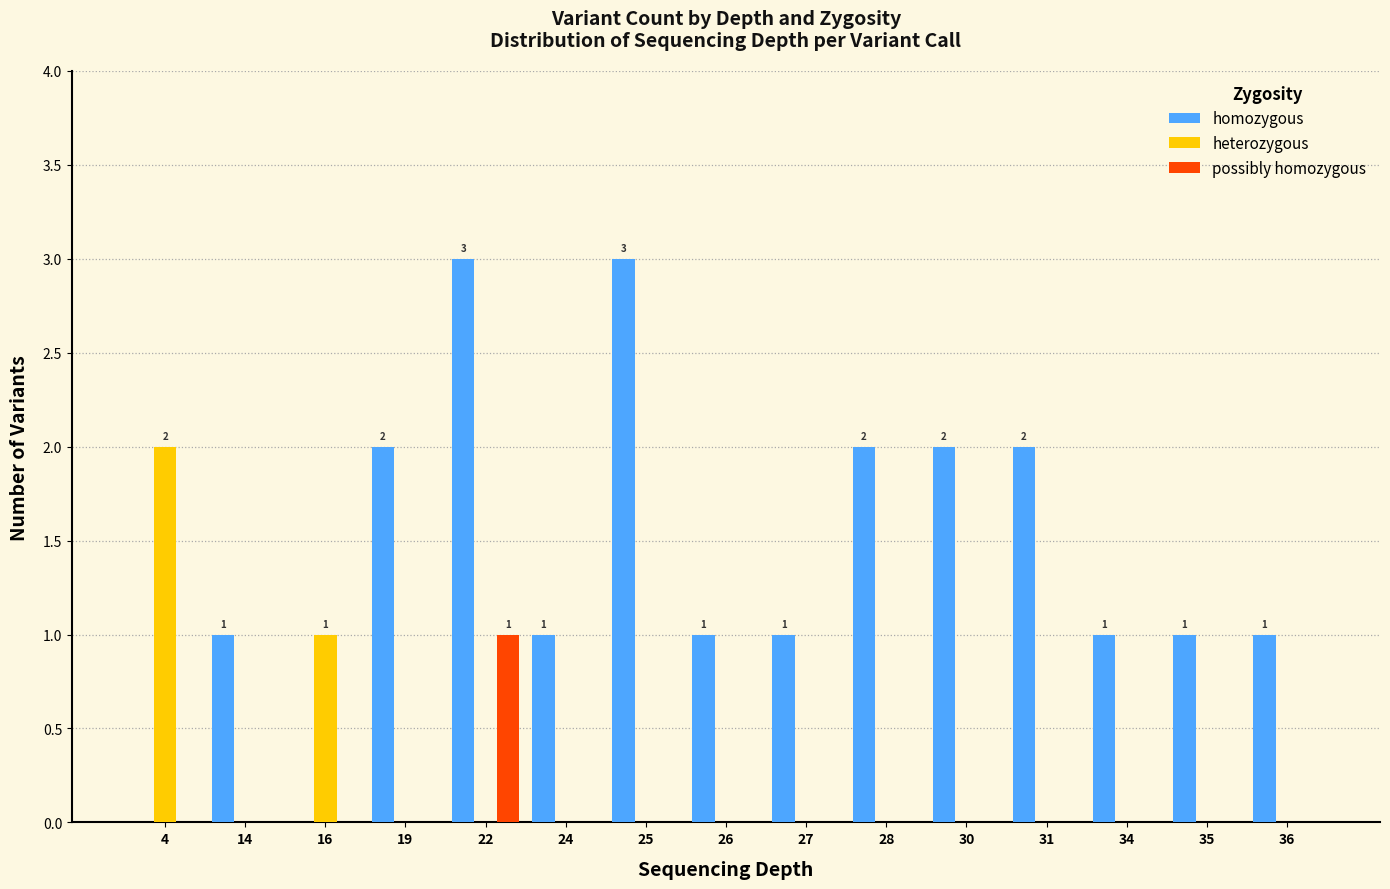

How many categories are shown in the chart?

15